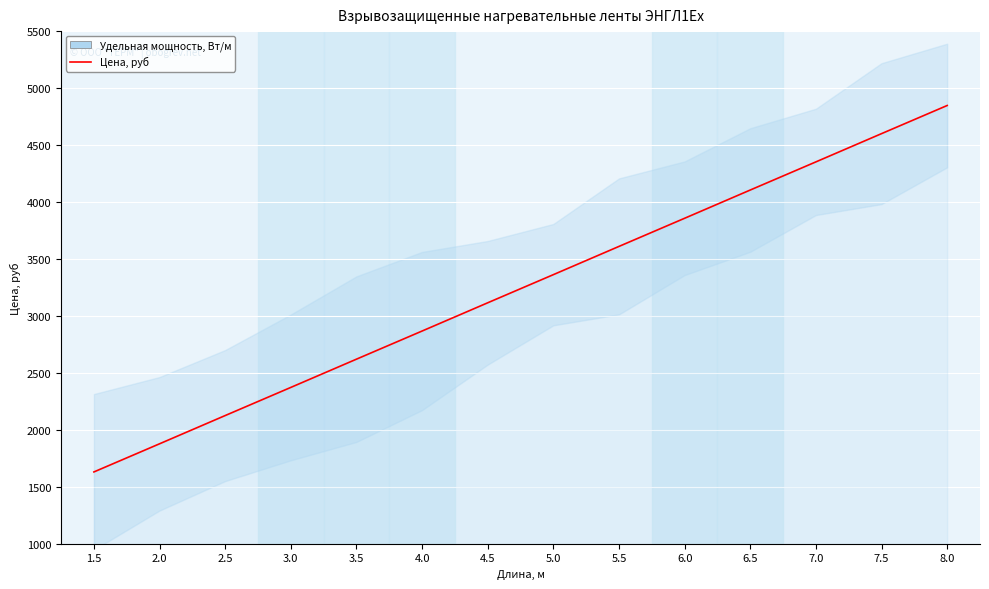

Reading left to right, extract all data points from this chart.

1.5=1630	2.0=1877	2.5=2125	3.0=2372	3.5=2620	4.0=2867	4.5=3115	5.0=3362	5.5=3610	6.0=3857	6.5=4105	7.0=4352	7.5=4600	8.0=4847